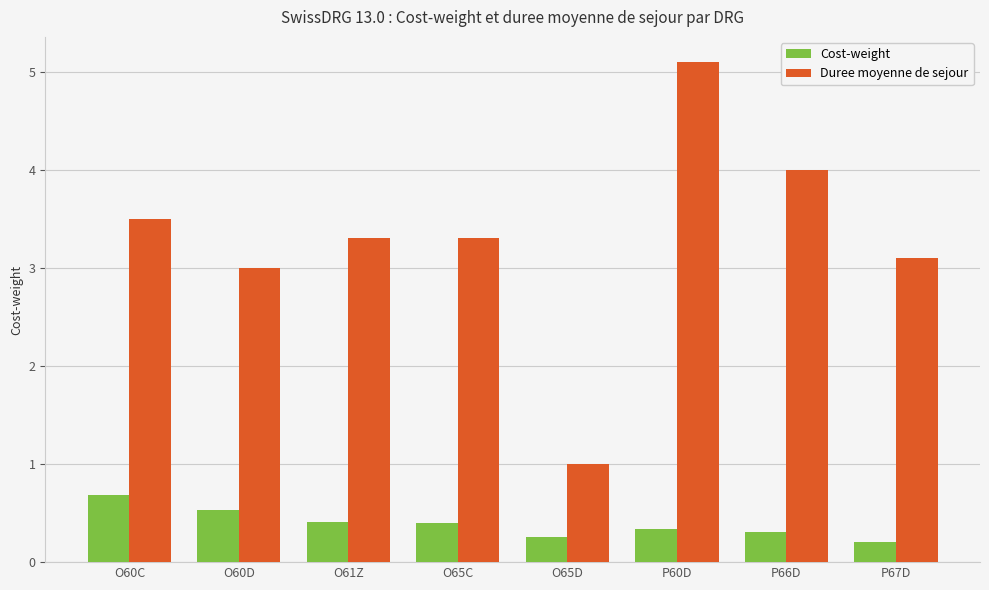

What is the value of the Duree moyenne de sejour bar at the 4th from the left?

3.3